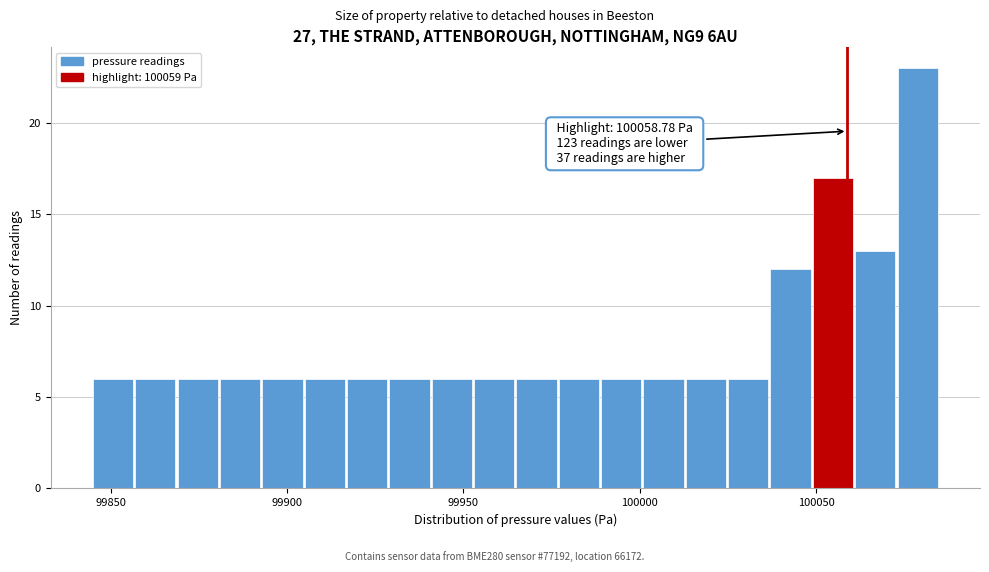

Read against the x-axis, roughly where is the centre of the tallest bar?

100080